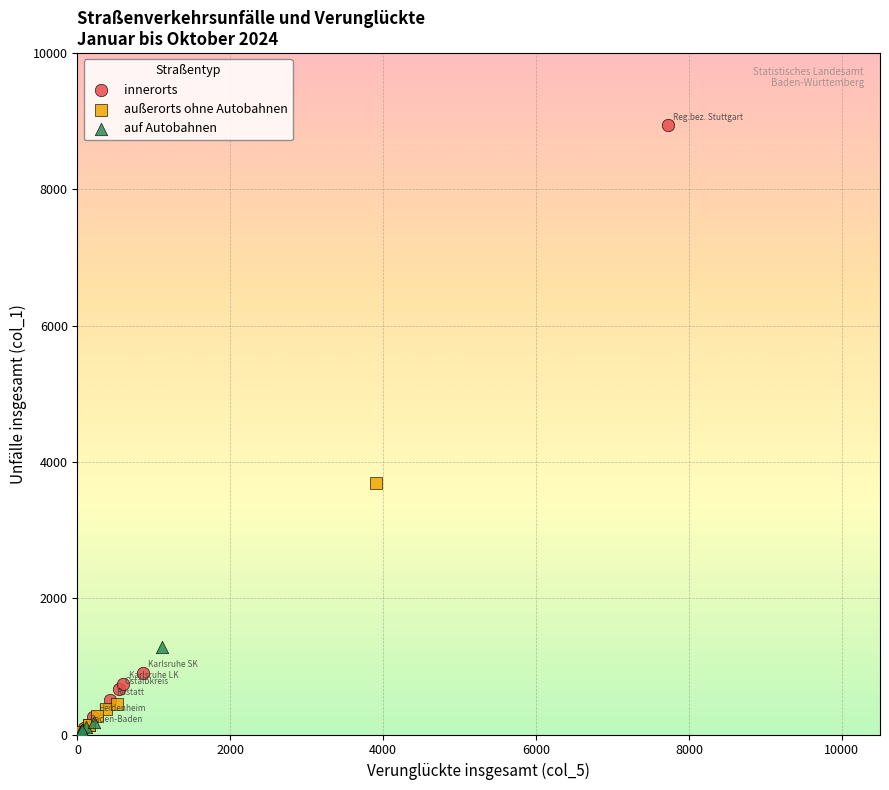

Which series reaches the maximum Y coordinate?

innerorts